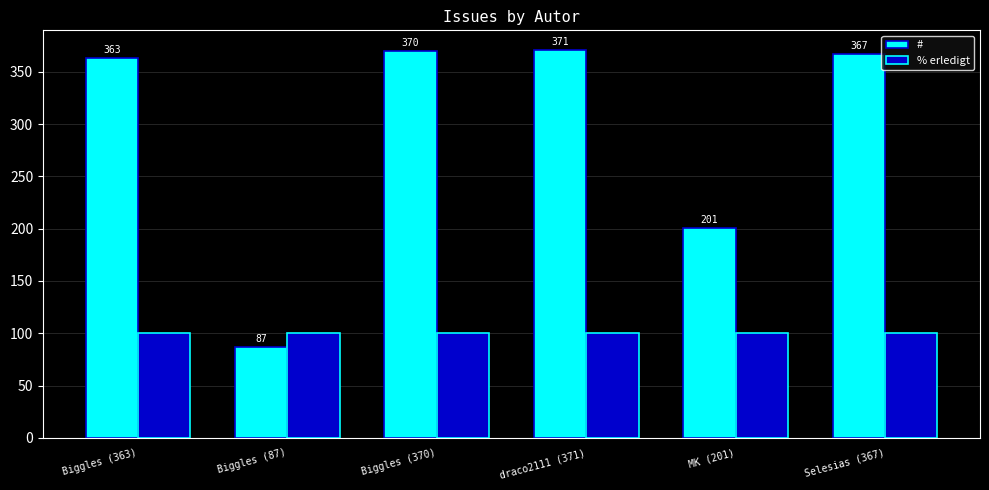

Rank the series by their maximum value, from lowest to highest.

% erledigt, #